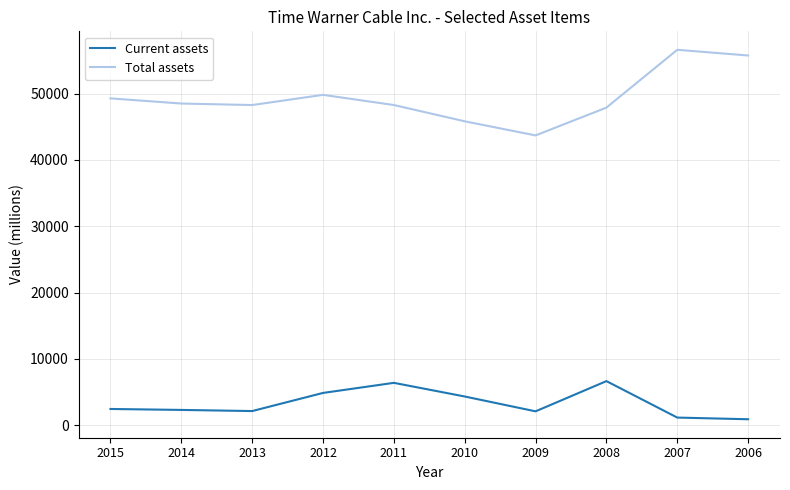

Where is the first local maximum for Total assets?

2012